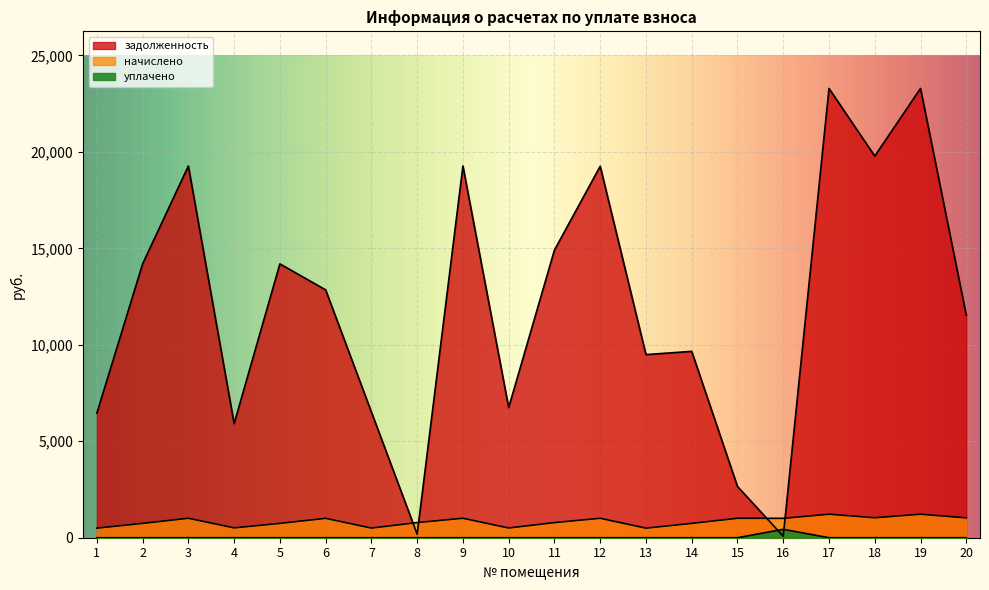

At which category is the sum across all series the highest?

17